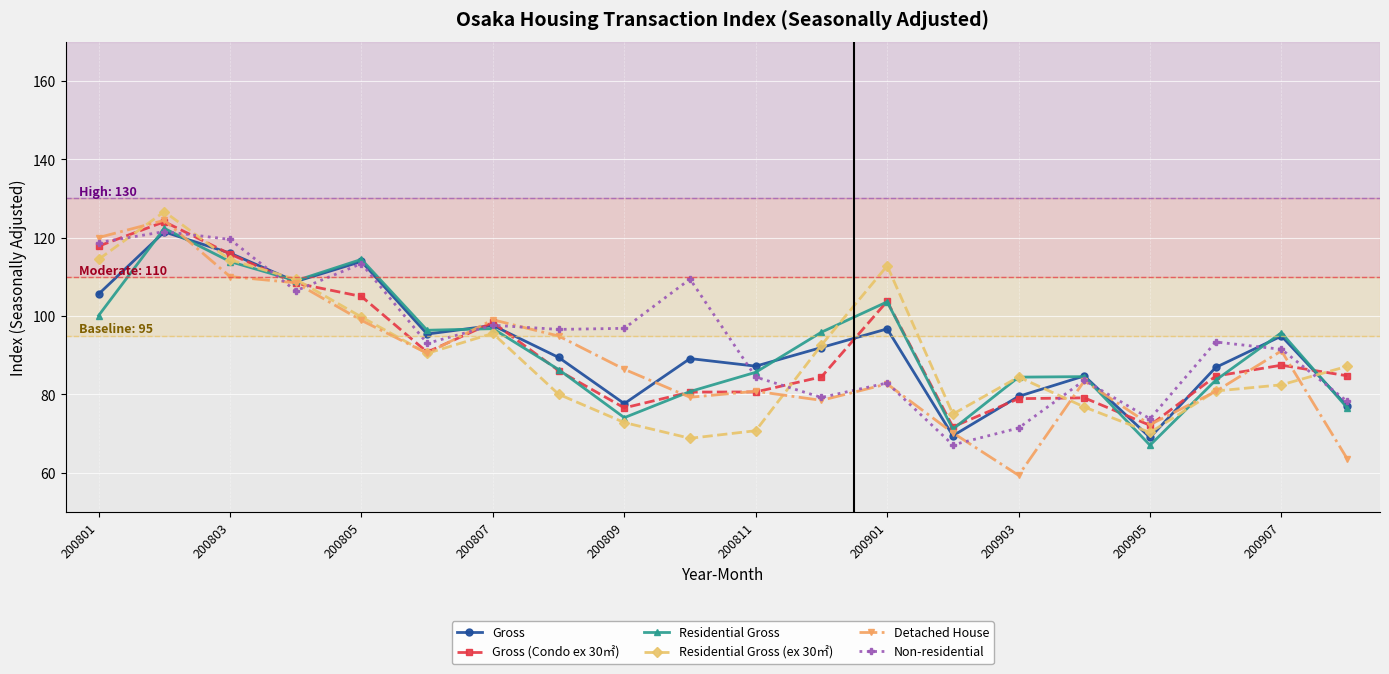

In Residential Gross (ex 30㎡), how many points are lower than both neighbors (excluding endpoints)?

4